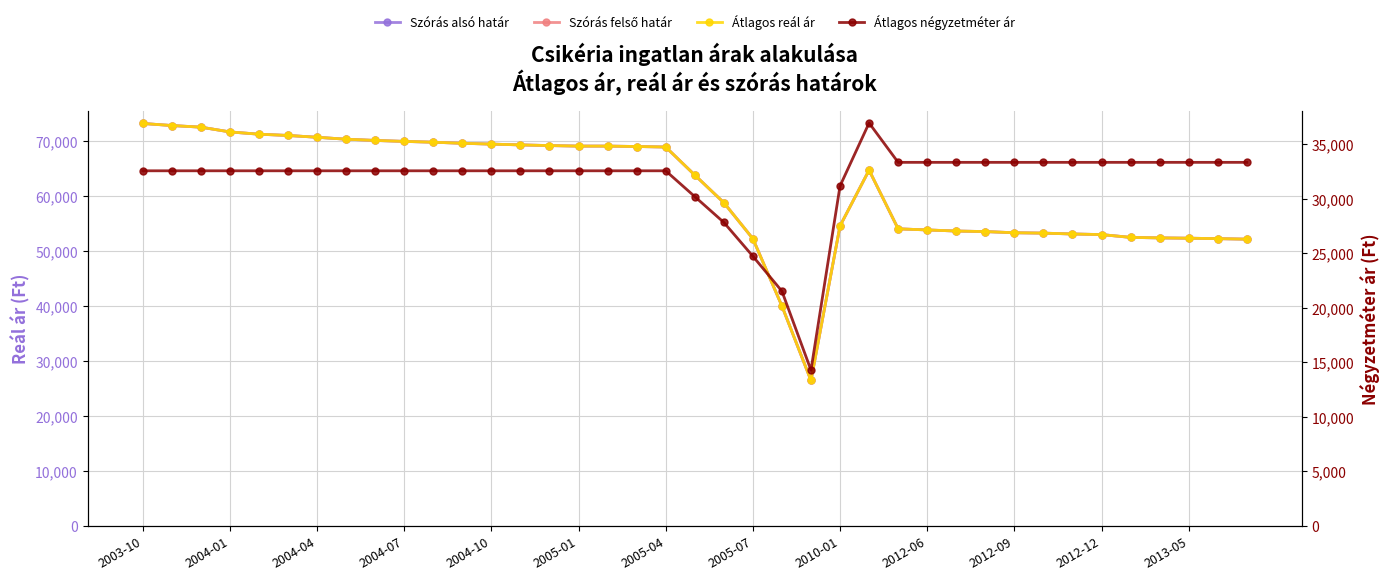

At 2003-10, list the series in order from smallest to largest.

Átlagos négyzetméter ár, Szórás alsó határ, Szórás felső határ, Átlagos reál ár